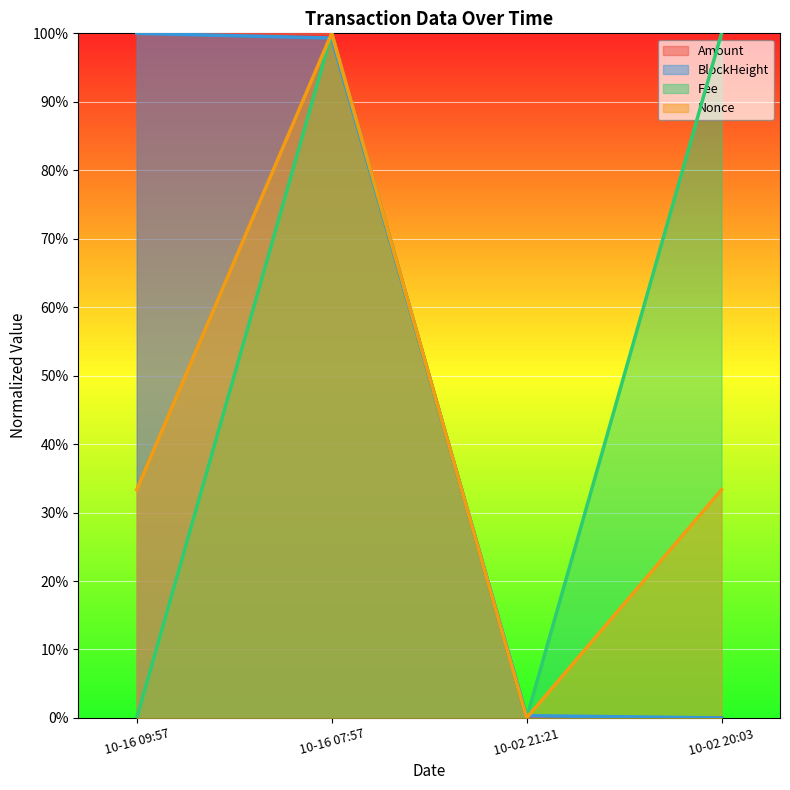

At which category is the sum across all series the highest?

10-16 07:57